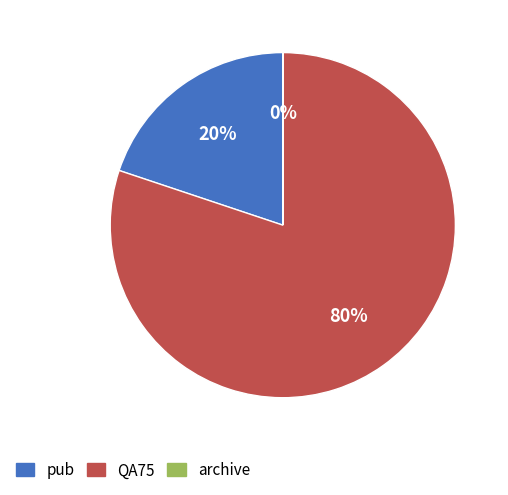

Is it true that pub is 27% of the pie?

False